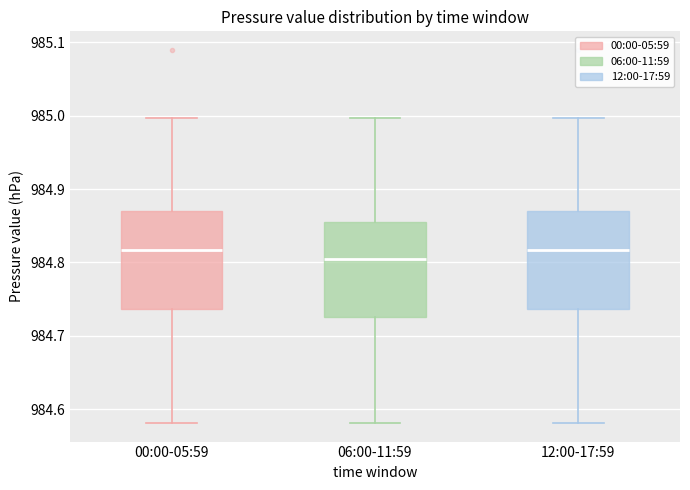

Which box has the lowest median line?

06:00-11:59